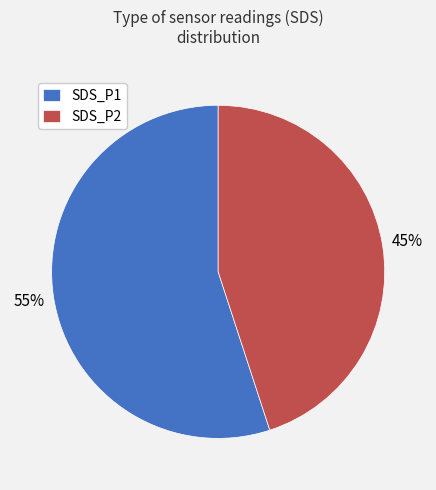

Rank the categories by value from lowest to highest.

SDS_P2, SDS_P1